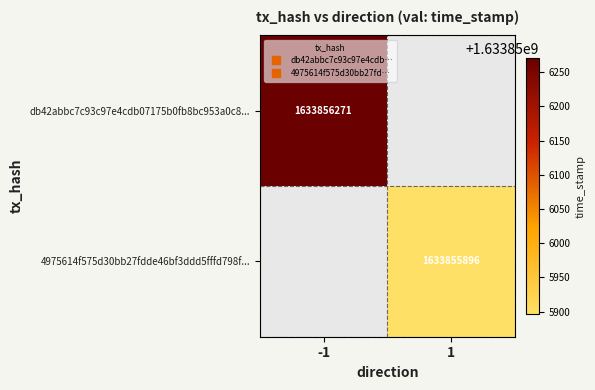

Reading left to right, list all the values displayed in this chart.

db42abbc7c93c97e4cdb07175b0fb8bc953a0c8: -1	1633856271
4975614f575d30bb27fdde46bf3ddd5fffd798f: 1	1633855896